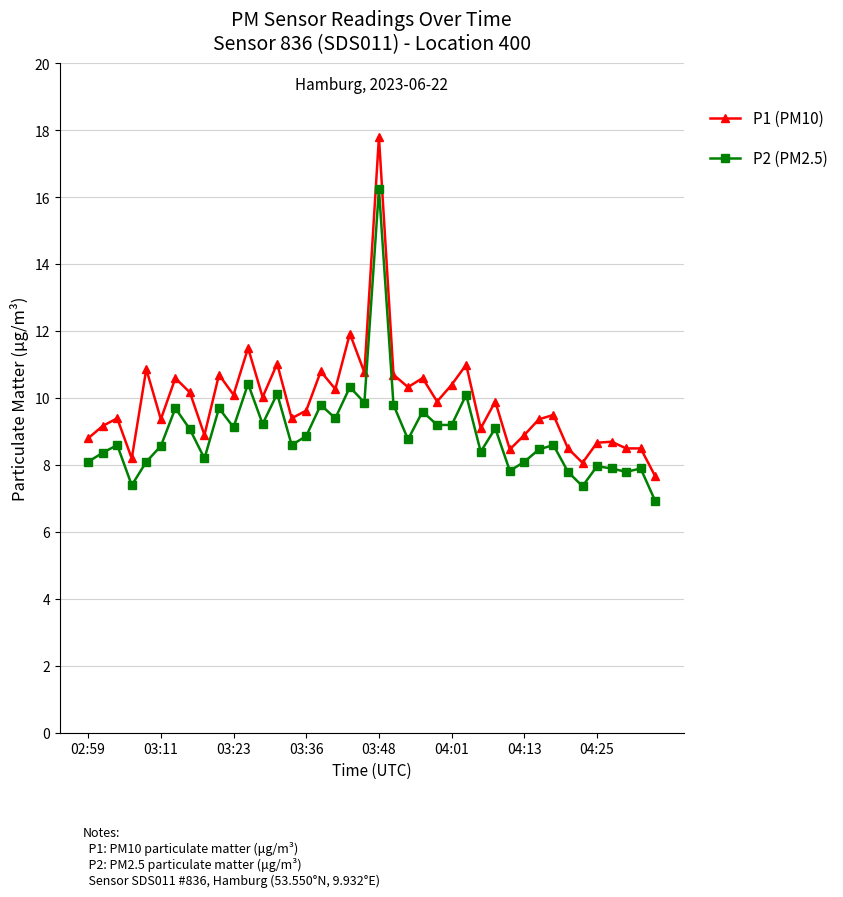

What is the smallest value displayed?

6.9